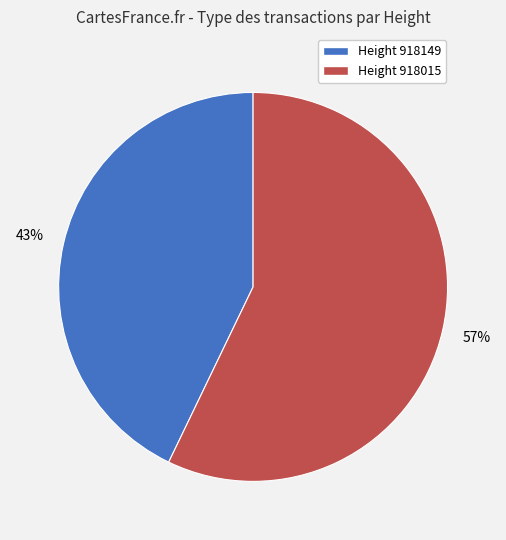

Does any single category account for the majority?

Yes